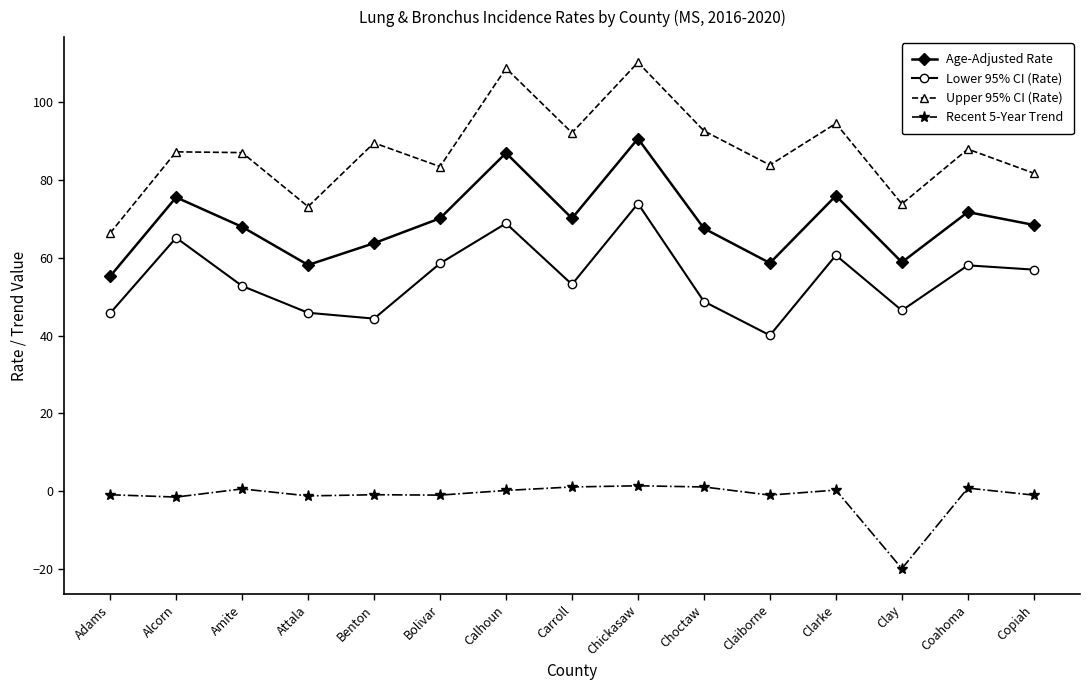

What is the smallest value displayed?

-19.9